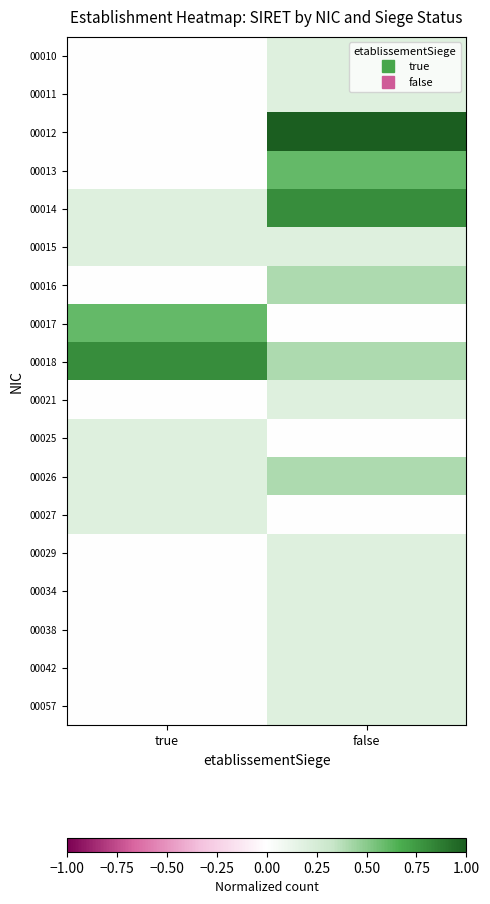

At which category does the chart reach its peak across all series?

false